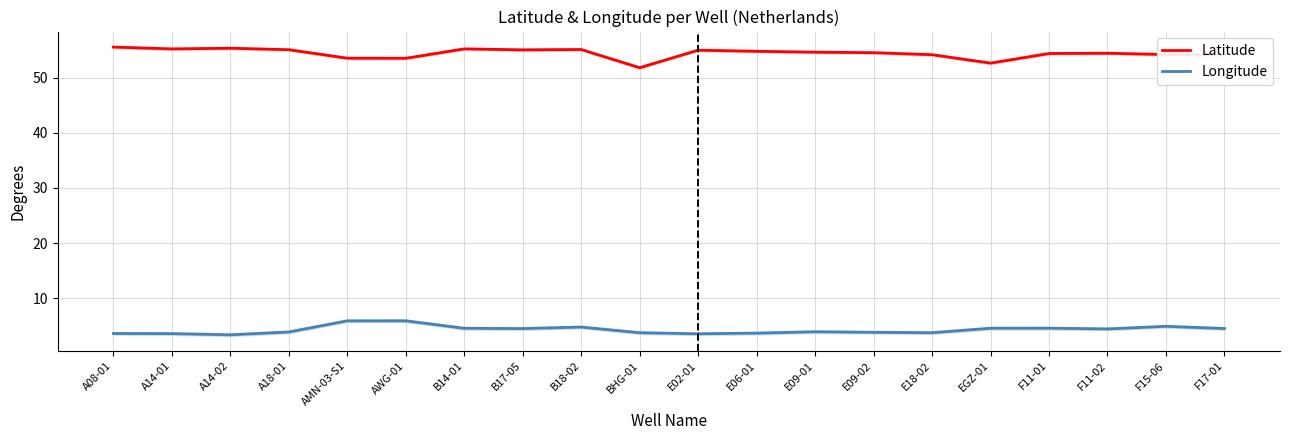

Reading left to right, transcribe all the data shown in this chart.

Latitude: A08-01=55.5	A14-01=55.2	A14-02=55.3	A18-01=55.1	AMN-03-S1=53.5	AWG-01=53.5	B14-01=55.2	B17-05=55.0	B18-02=55.1	BHG-01=51.8	E02-01=55.0	E06-01=54.8	E09-01=54.6	E09-02=54.5	E18-02=54.2	EGZ-01=52.6	F11-01=54.4	F11-02=54.4	F15-06=54.2	F17-01=54.1
Longitude: A08-01=3.6	A14-01=3.6	A14-02=3.4	A18-01=3.9	AMN-03-S1=5.9	AWG-01=5.9	B14-01=4.6	B17-05=4.5	B18-02=4.8	BHG-01=3.8	E02-01=3.6	E06-01=3.7	E09-01=3.9	E09-02=3.8	E18-02=3.8	EGZ-01=4.6	F11-01=4.6	F11-02=4.5	F15-06=4.9	F17-01=4.5